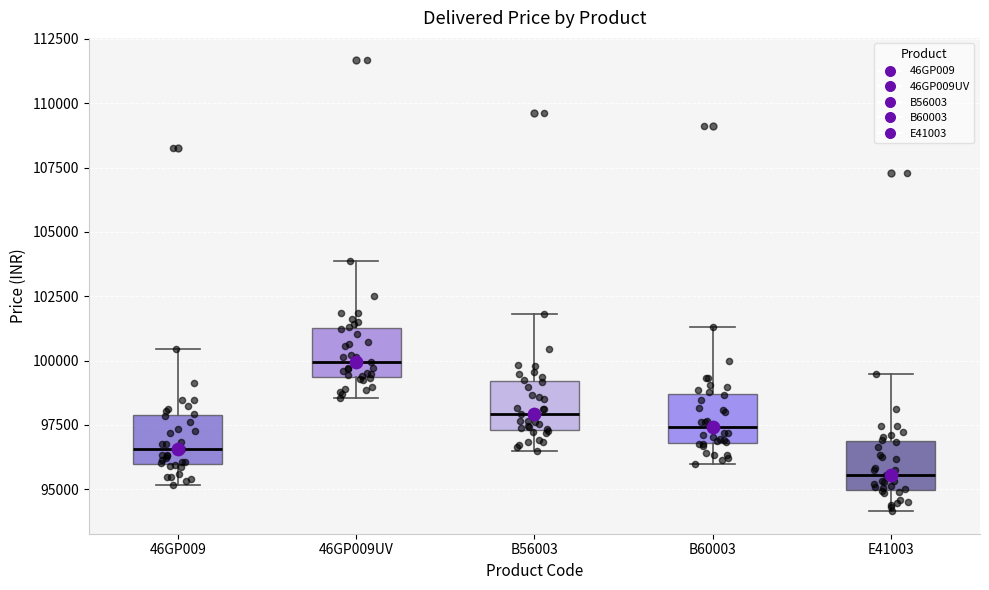

Reading left to right, transcribe this box plot: for each box, give where its median line is, the range the box spans, and where its two whiskers end, as read against the y-axis. The values are not printed on the chart, so give them approximately, as read against the axis.

46GP009: median 96500, box 96000 to 98000, whiskers 95000 to 100500
46GP009UV: median 100000, box 99500 to 101500, whiskers 98500 to 104000
B56003: median 98000, box 97500 to 99000, whiskers 96500 to 102000
B60003: median 97500, box 97000 to 98500, whiskers 96000 to 101500
E41003: median 95500, box 95000 to 97000, whiskers 94000 to 99500